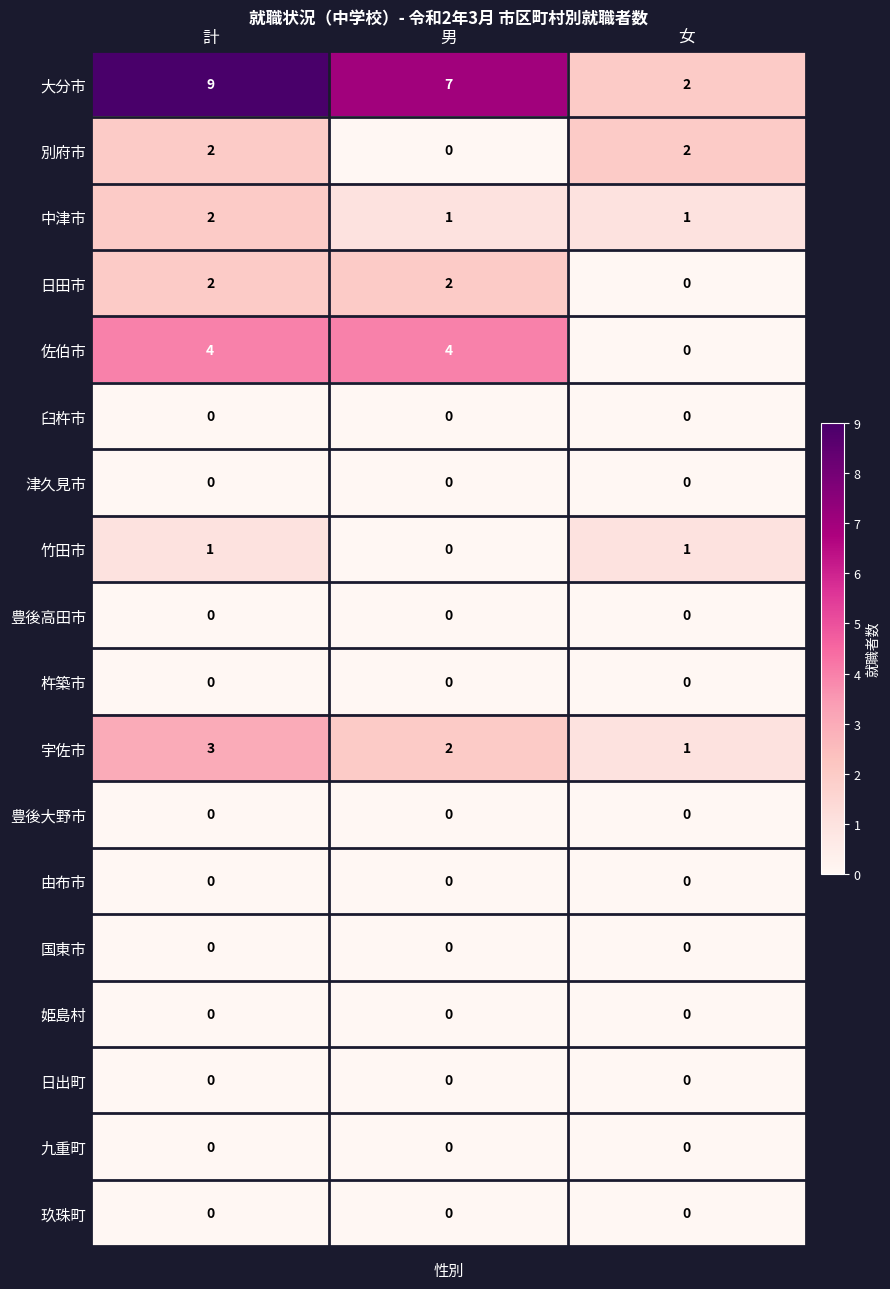

Which series has the widest spread of values?

大分市